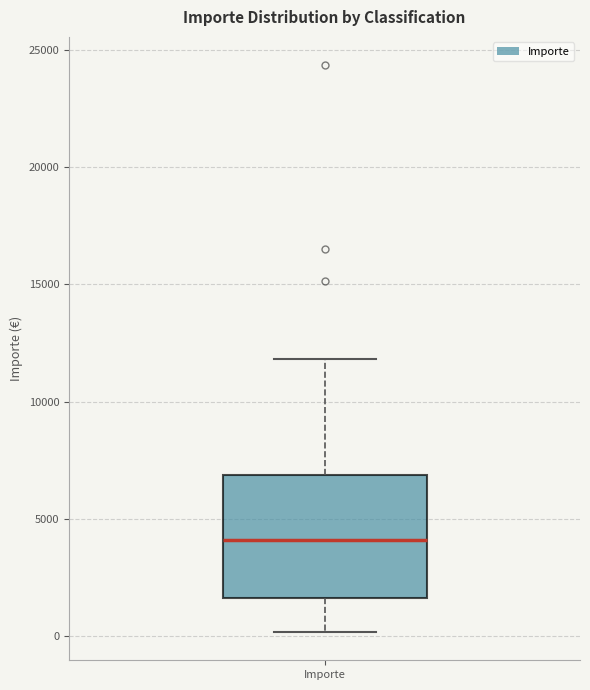

Read this box plot against the y-axis: the position of the median line, the range covered by the box, and the ends of both whiskers. The values are not printed on the chart, so give them approximately, as read against the axis.

median 4000, box 1500 to 7000, whiskers 0 to 12000